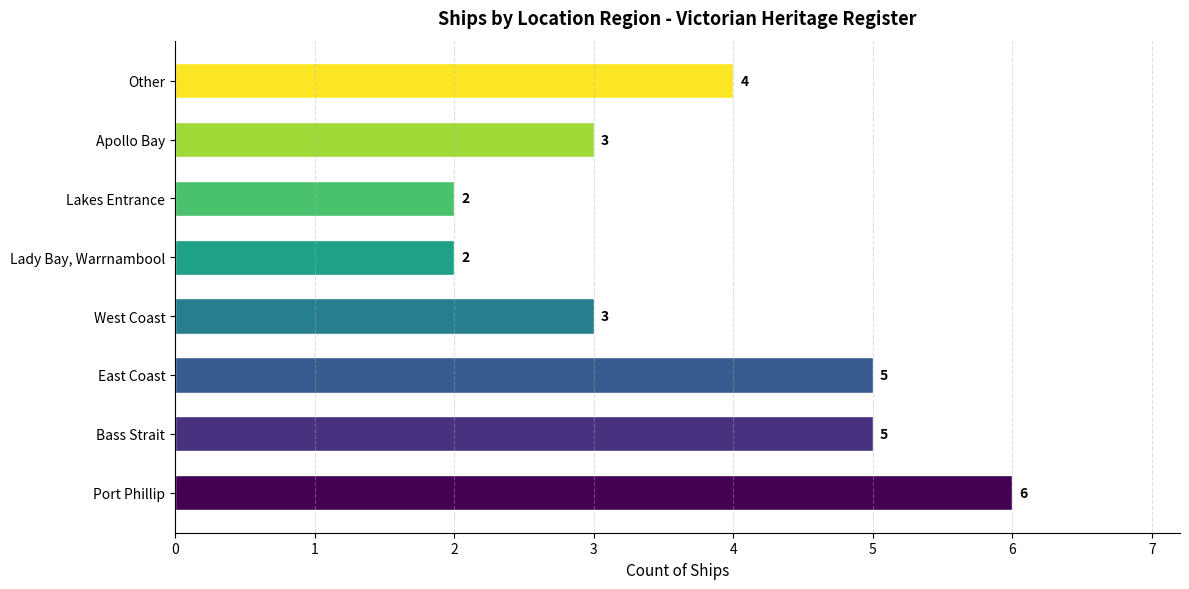

What is the value of the 2nd bar from the left?

5